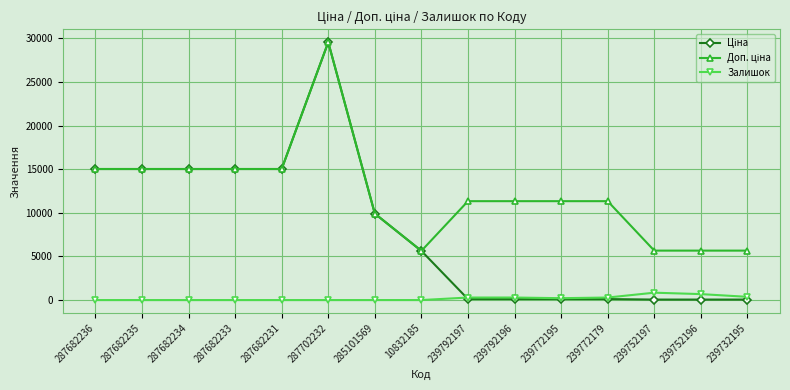

What is the total value across all series at 287682234?

30038.4